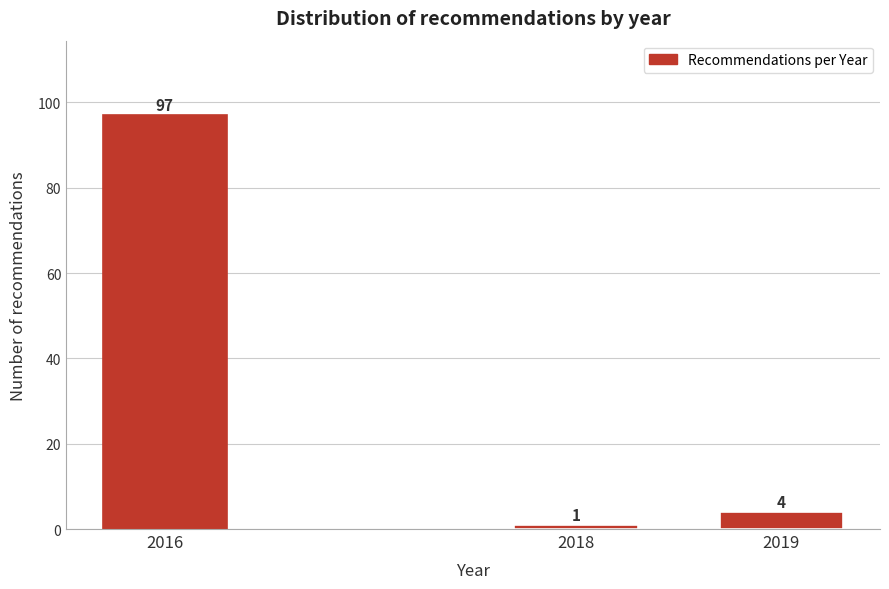

Reading left to right, what are all the values shown in this chart?

2016=97	2018=1	2019=4